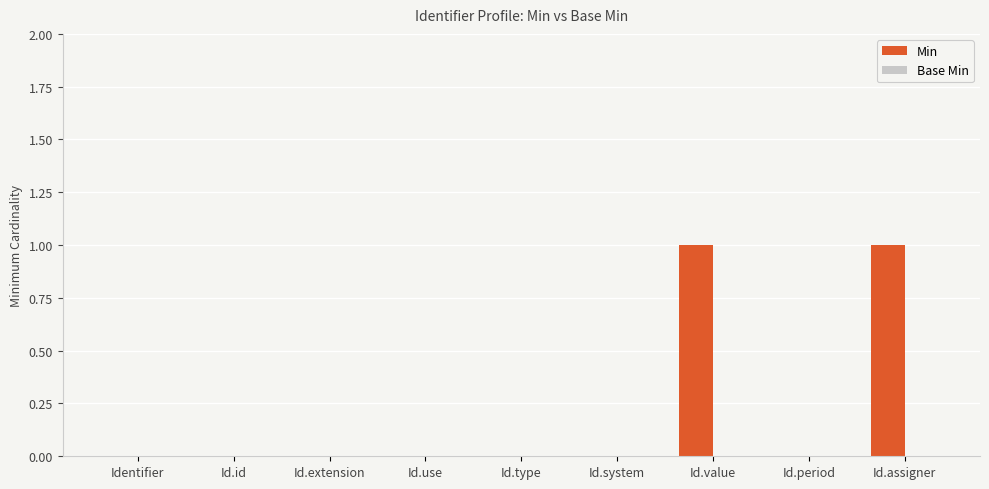

Which has a higher value, Id.assigner or Id.period?

Id.assigner